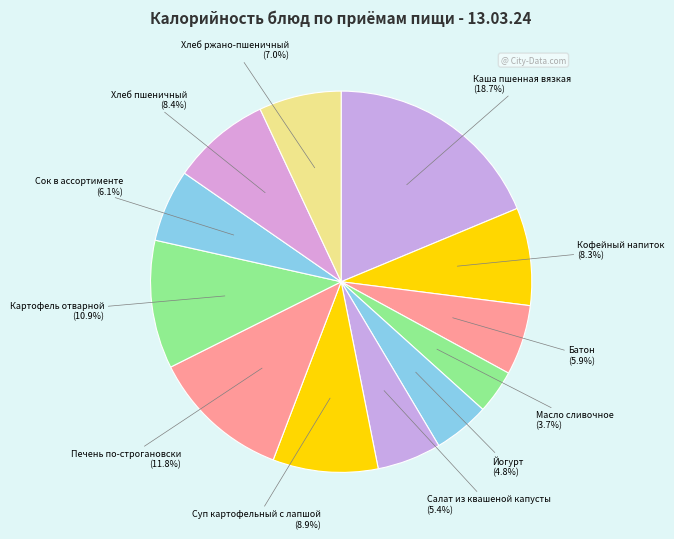

Count the number of slices in the pie.

12